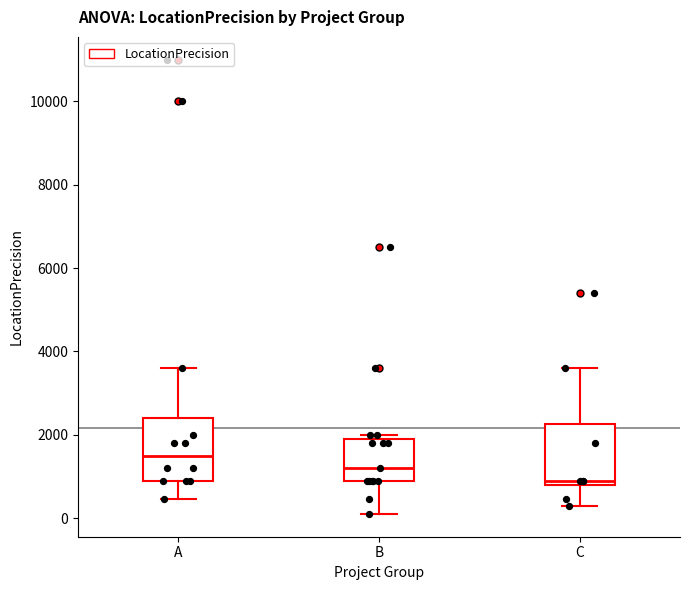

Which box has the highest median line?

A